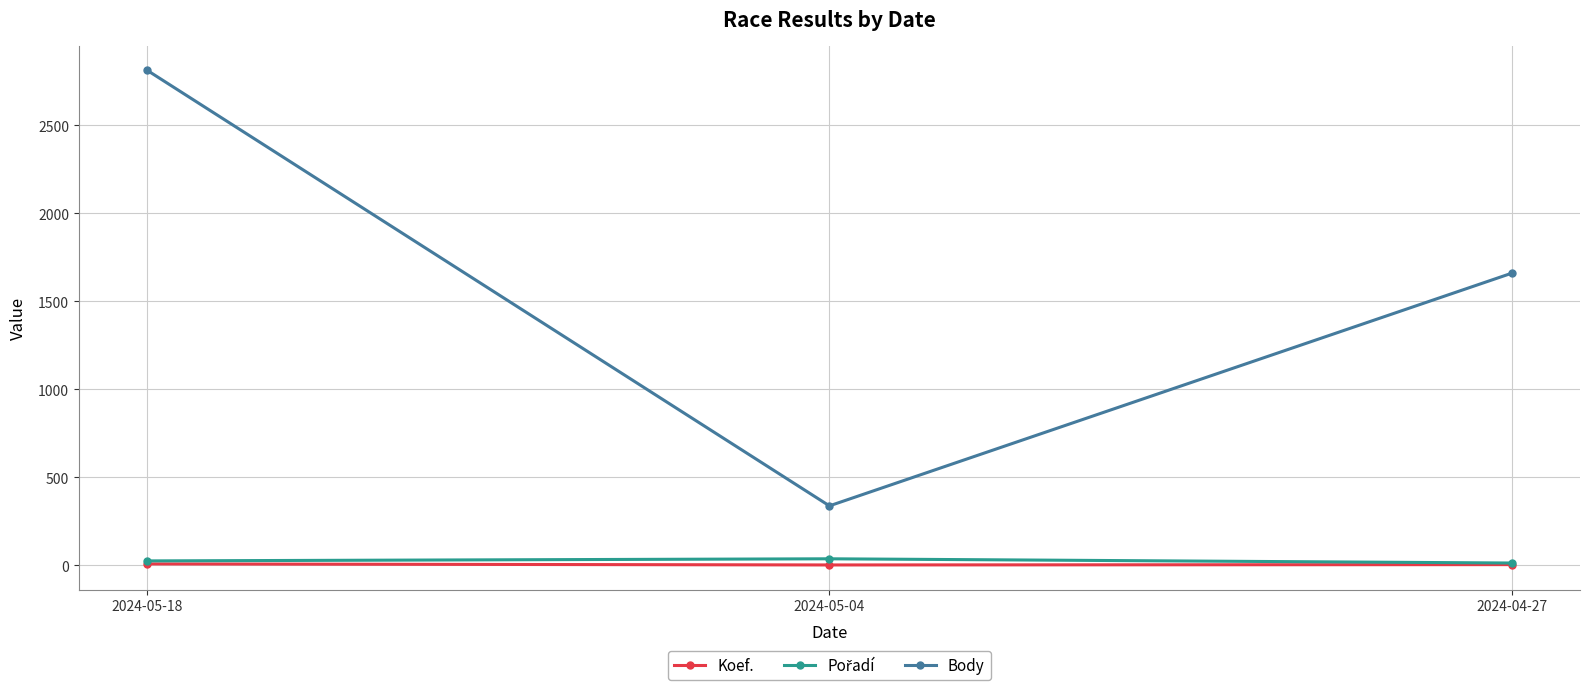

What value does the Body series have at 2024-05-04, to the nearest 50?

350